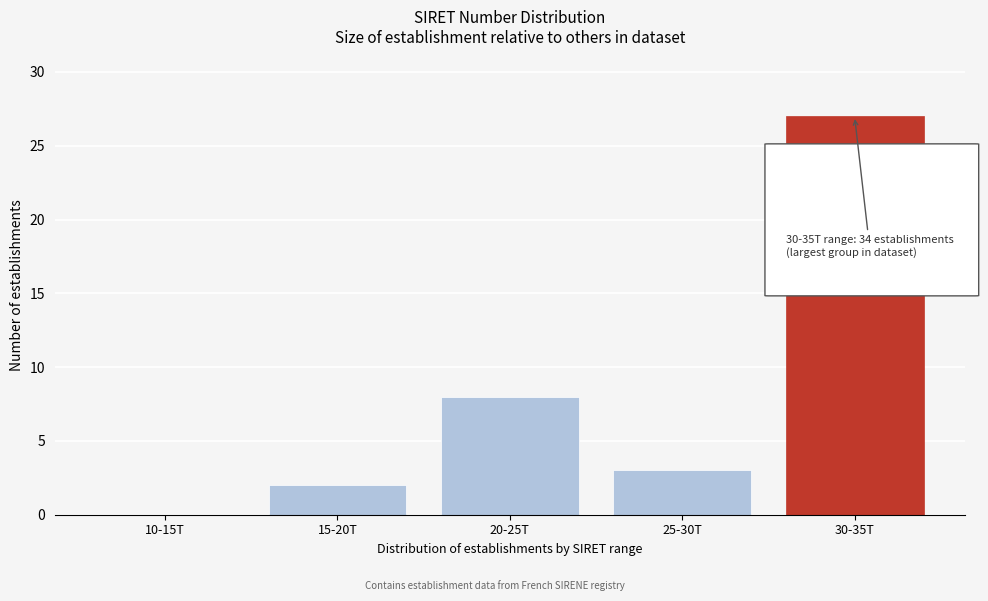

Reading left to right, extract all data points from this chart.

10-15T=0	15-20T=2	20-25T=8	25-30T=3	30-35T=27